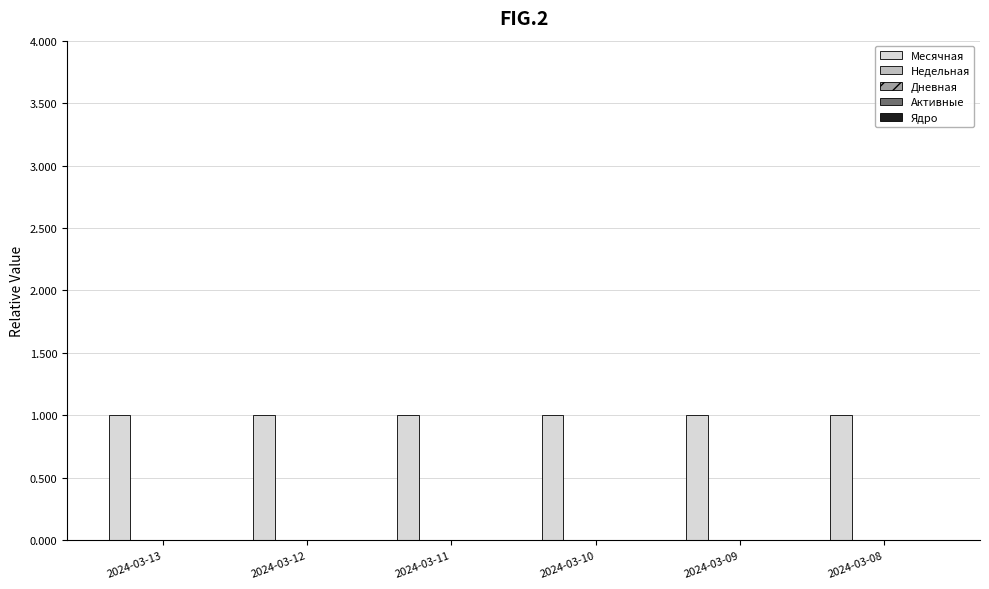

Which series has the largest total across all categories?

Месячная